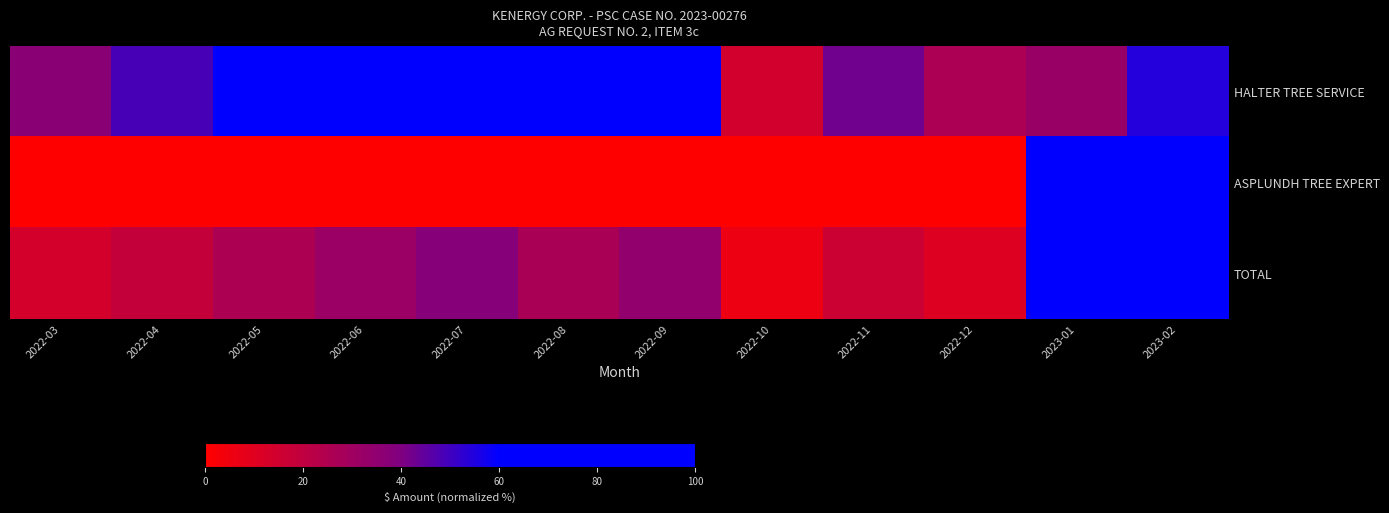

At how many categories does at least one series exceed 72?

5